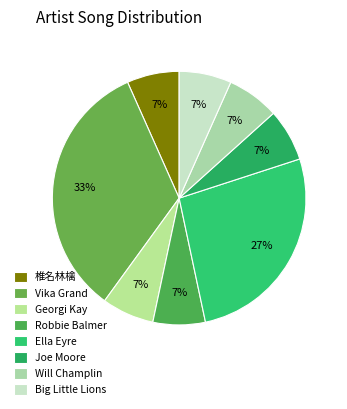

Rank the categories by value from highest to lowest.

Vika Grand, Ella Eyre, 椎名林檎, Georgi Kay, Robbie Balmer, Joe Moore, Will Champlin, Big Little Lions